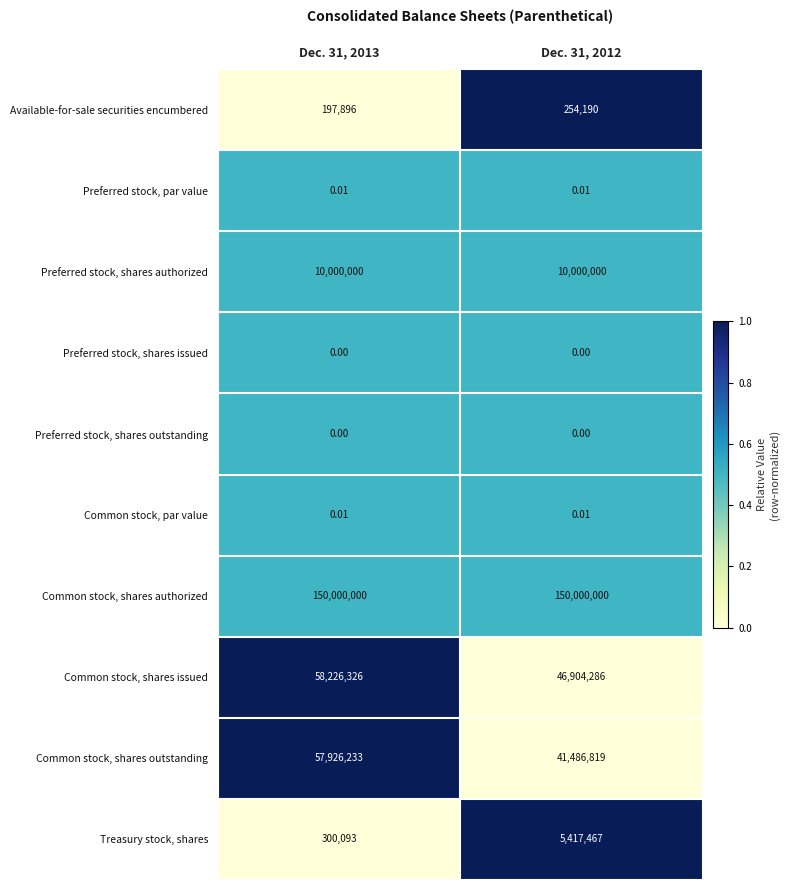

Is the value of Available-for-sale securities encumbered at Dec. 31, 2013 greater than the value of Treasury stock, shares at Dec. 31, 2012?

No